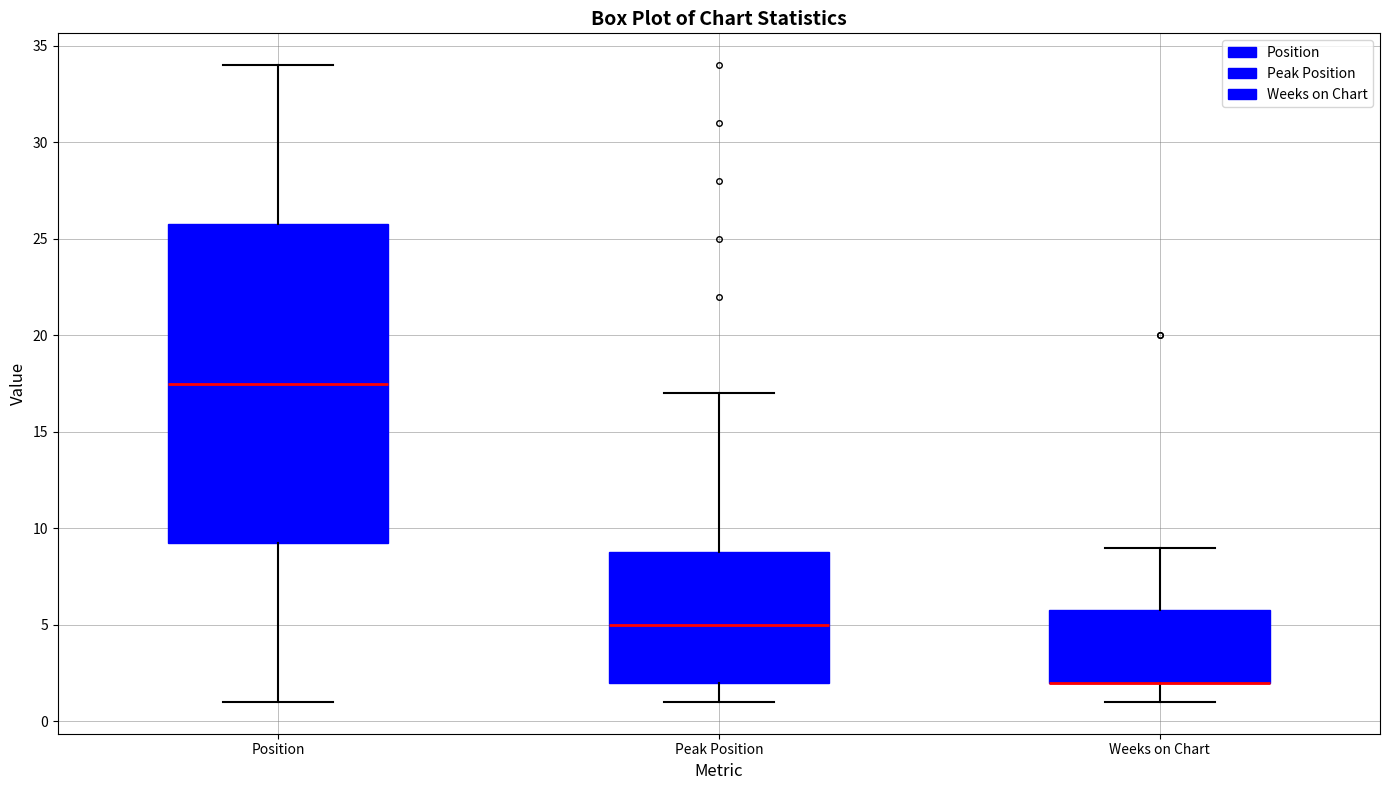

Reading left to right, transcribe this box plot: for each box, give where its median line is, the range the box spans, and where its two whiskers end, as read against the y-axis. The values are not printed on the chart, so give them approximately, as read against the axis.

Position: median 17.5, box 9.5 to 26.0, whiskers 1.0 to 34.0
Peak Position: median 5.0, box 2.0 to 9.0, whiskers 1.0 to 17.0
Weeks on Chart: median 2.0 (drawn on the box's lower edge), box 2.0 to 6.0, whiskers 1.0 to 9.0